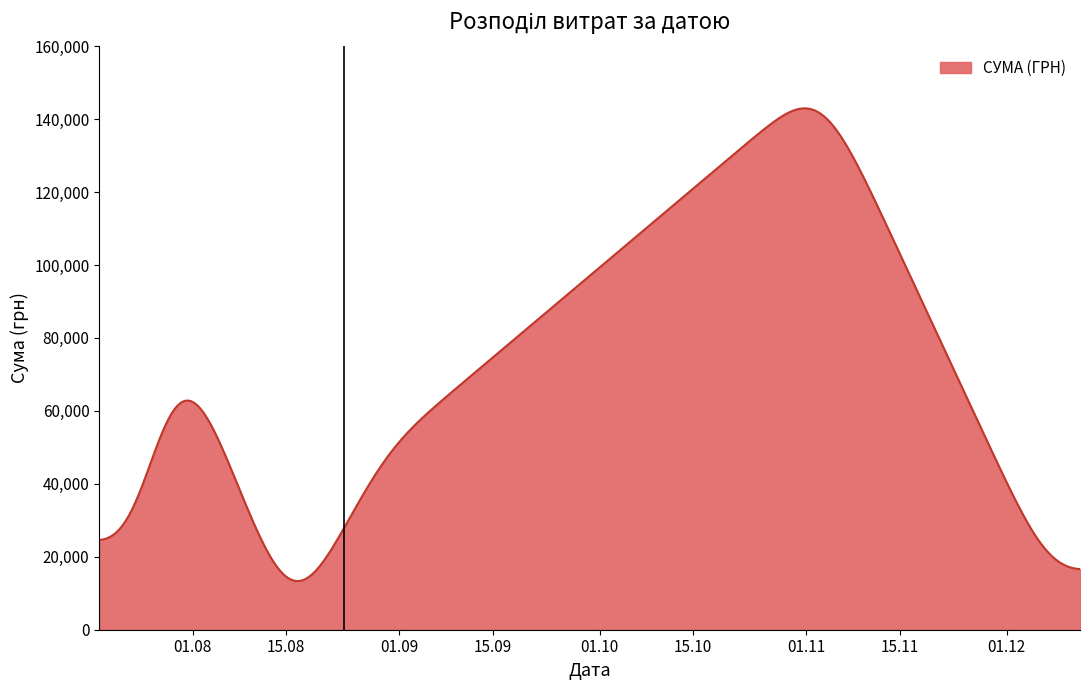

What is the greatest value displayed?

142948.6